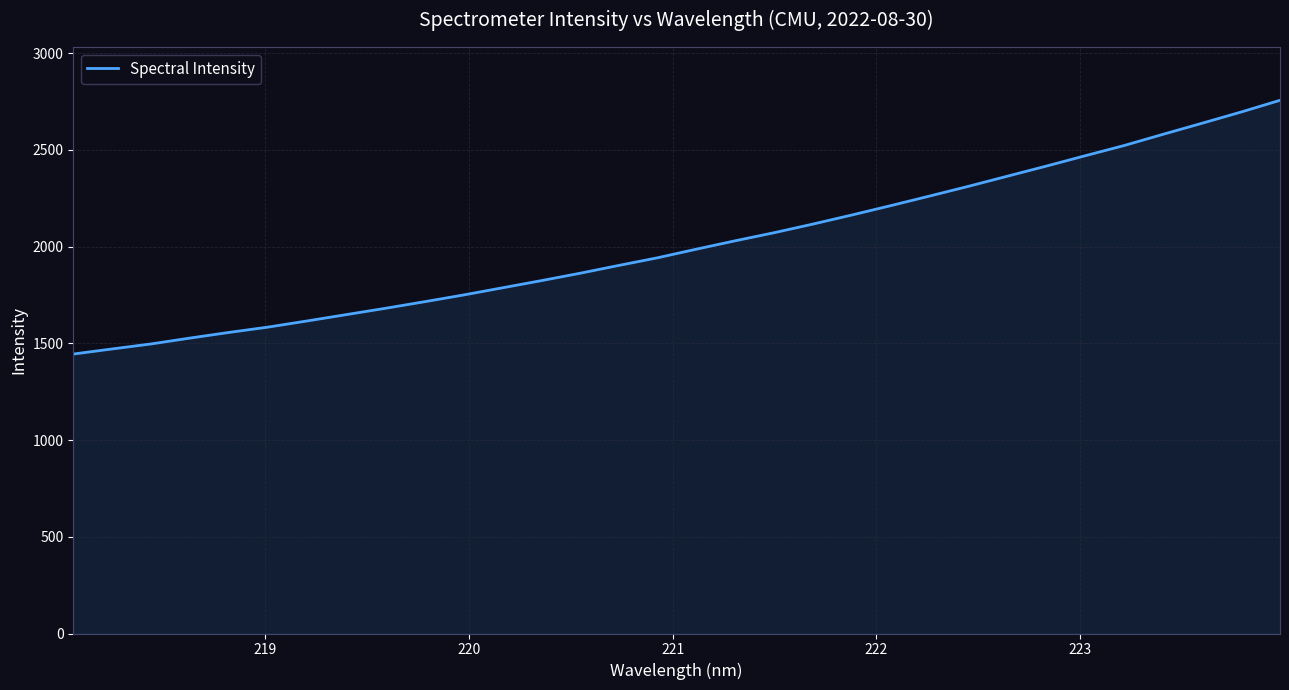

What is the smallest value displayed?

1444.3